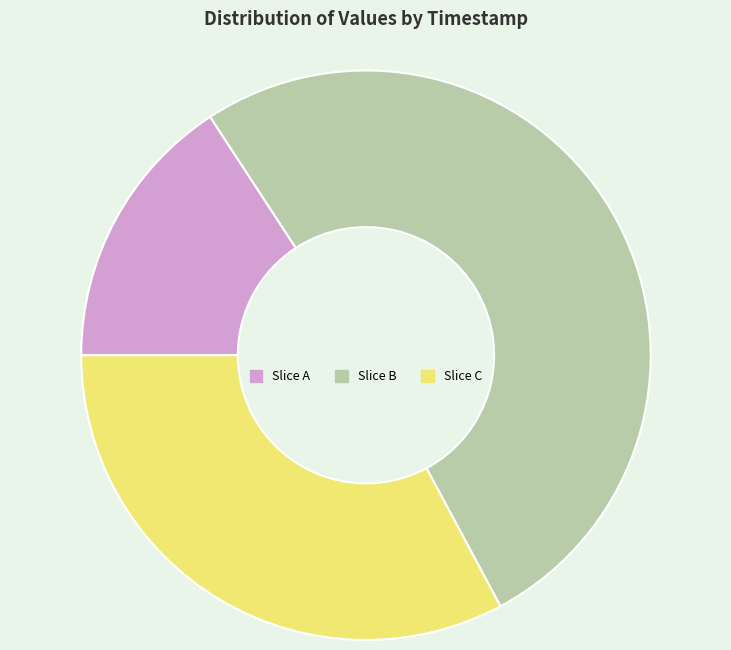

Rank the categories by value from highest to lowest.

Slice B, Slice C, Slice A